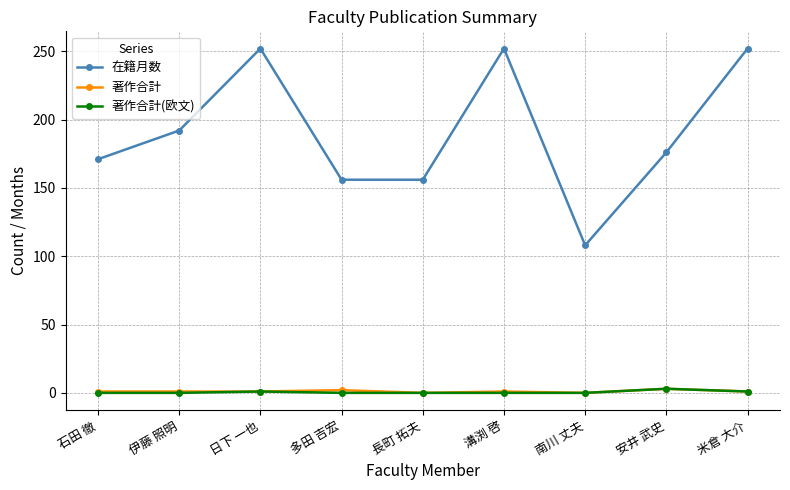

Which series changed the most between 長町 拓夫 and 南川 丈夫?

在籍月数